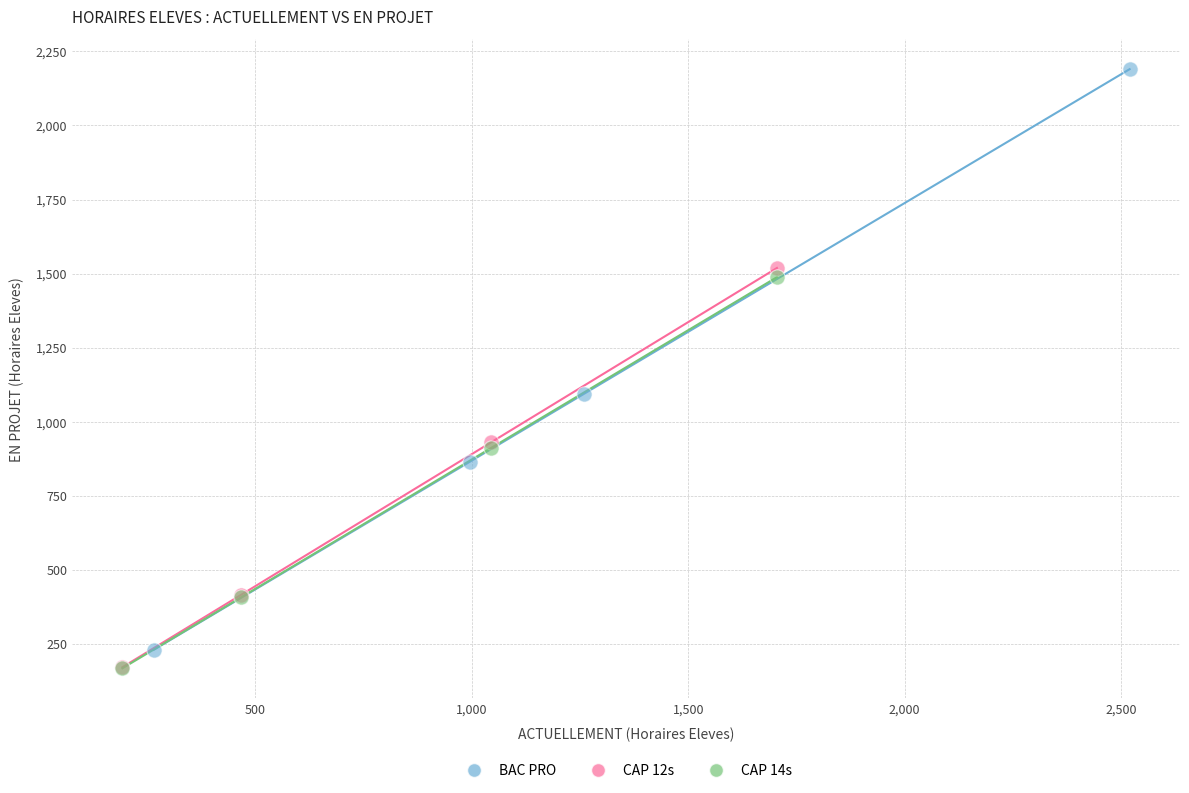

Which series contains the highest Y value?

BAC PRO